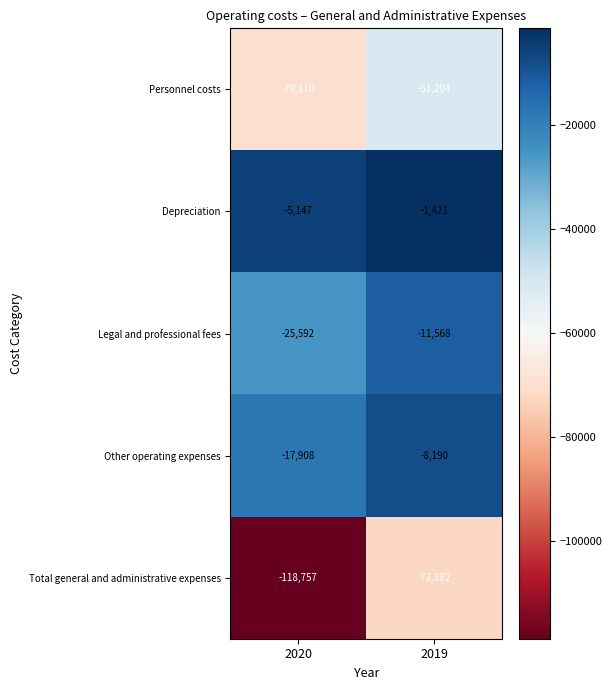

Which series has the largest range (max minus min)?

Total general and administrative expenses